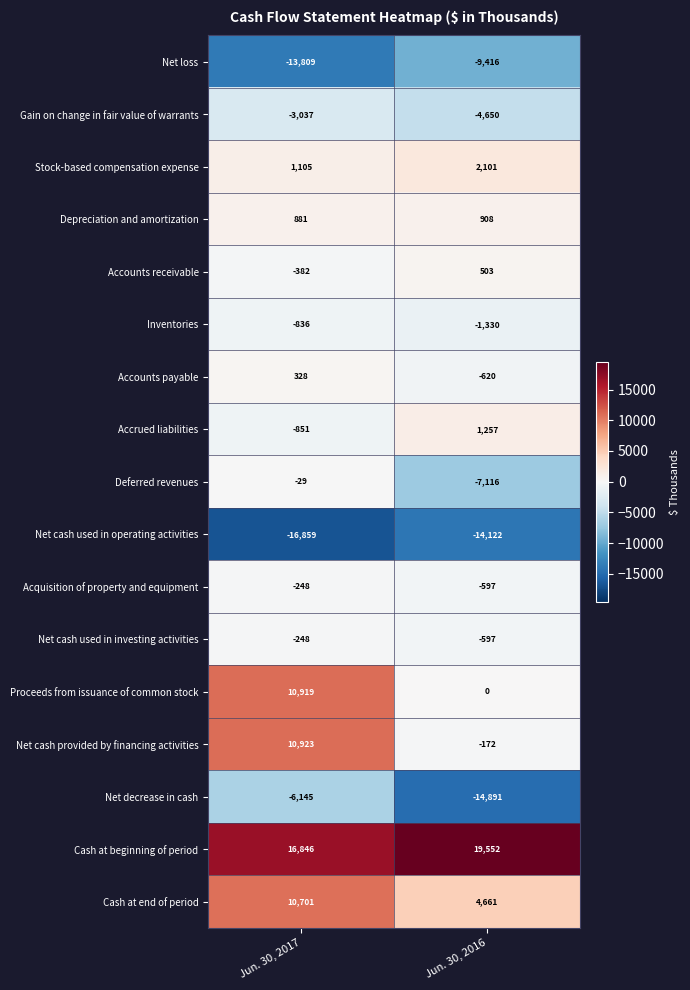

What is the greatest value displayed?

19552